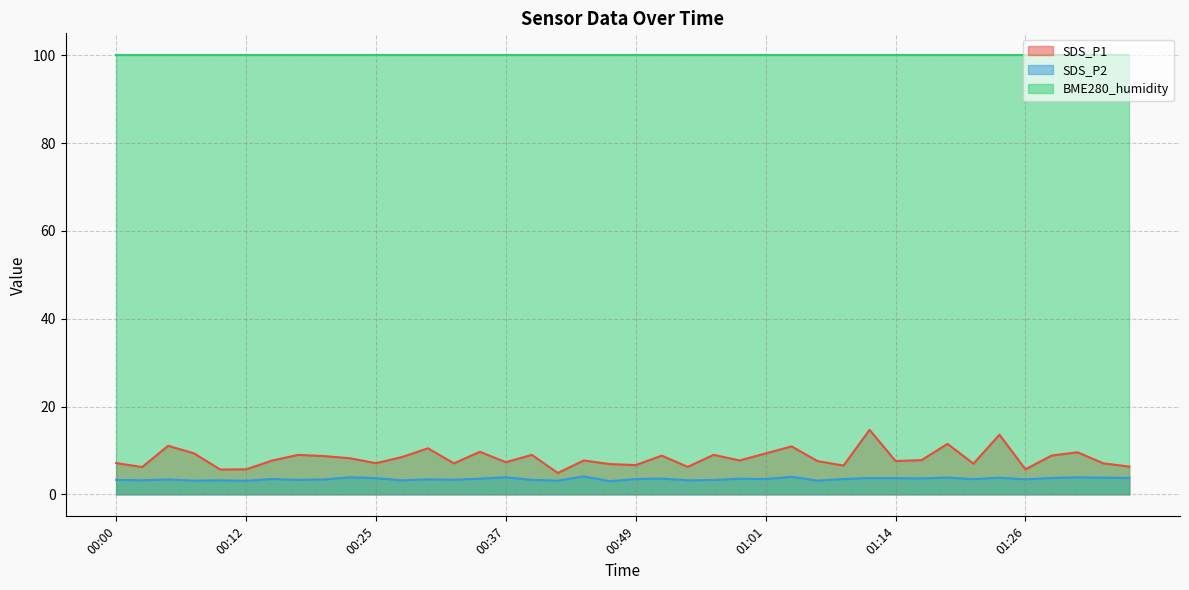

At which label does SDS_P1 first exceed 7?

00:00